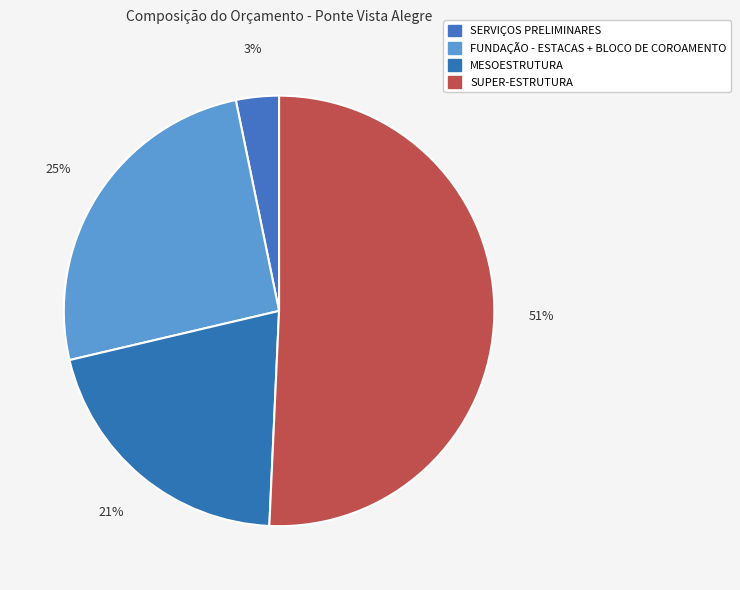

Is there any slice that represents more than half of the pie?

Yes